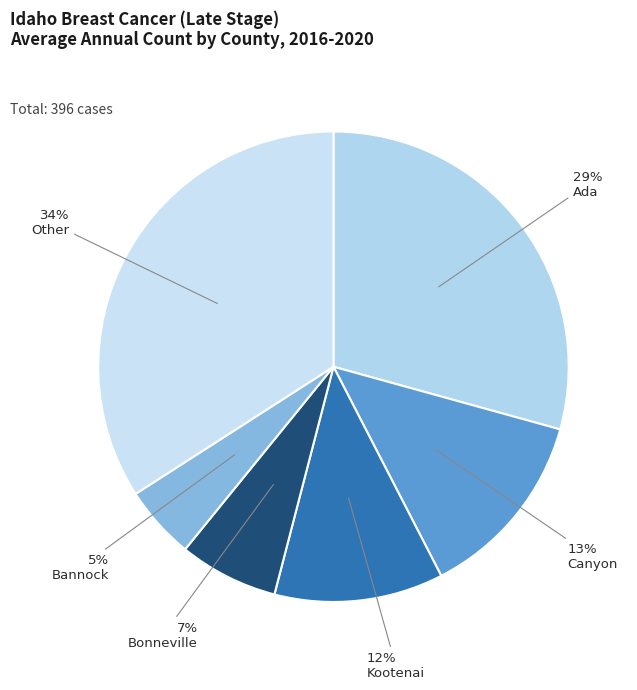

To the nearest percent, what is the difference between the largest and smallest slice percentages?

29%